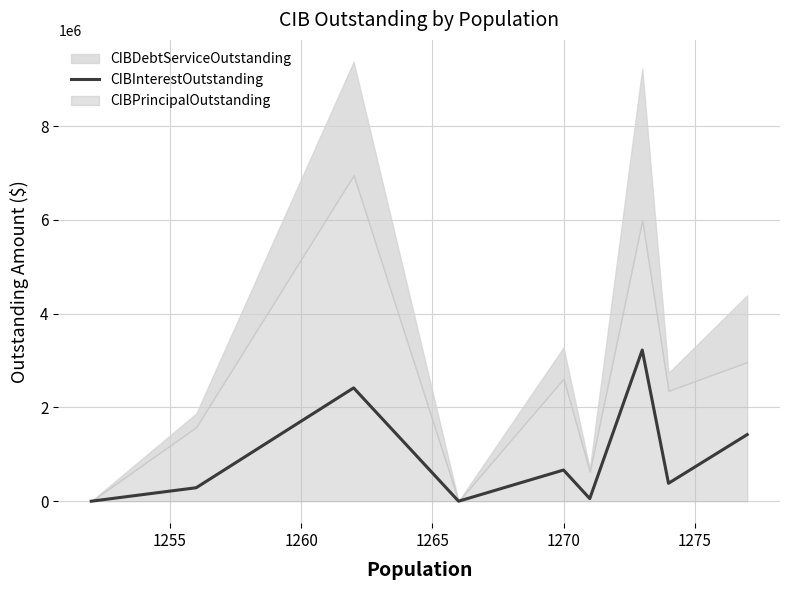

What is the value of the 5th point from the left?

665217.2